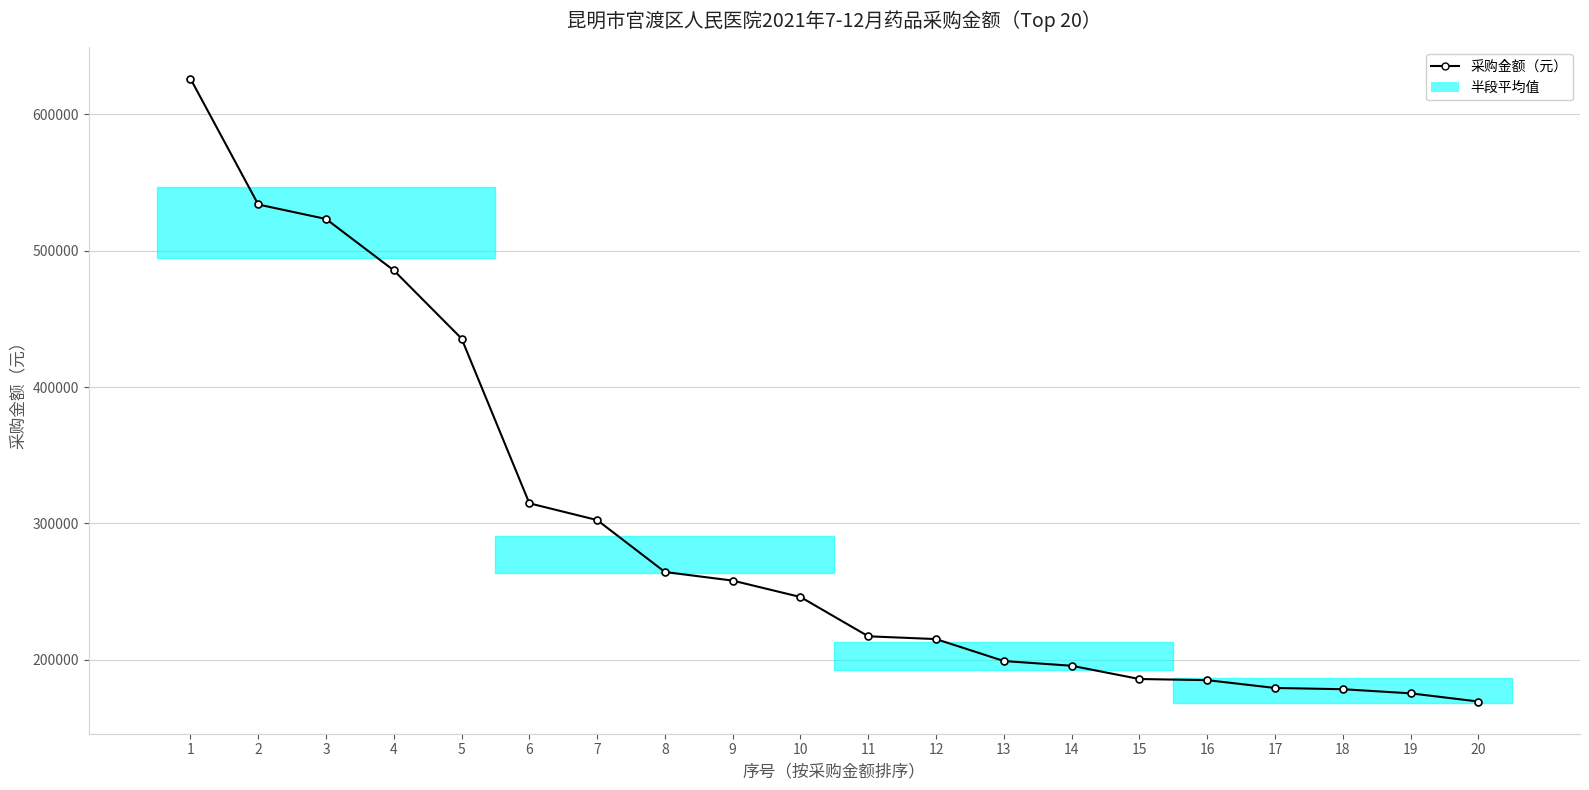

How many data points are above 245950?

10